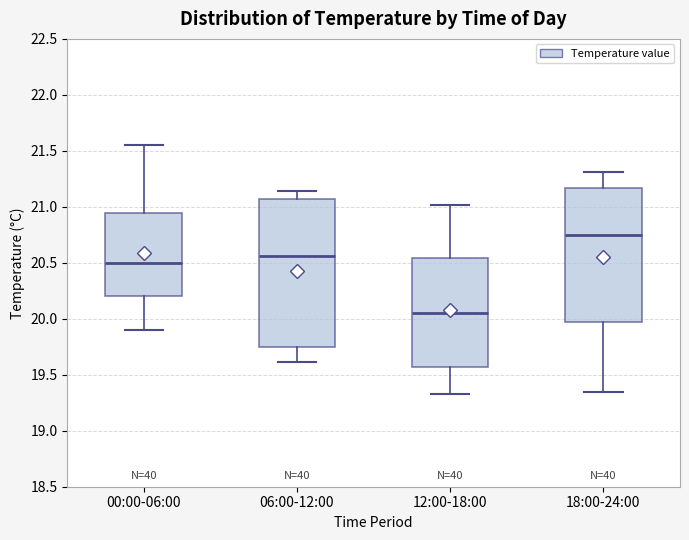

Which box's median line is the lowest?

12:00-18:00